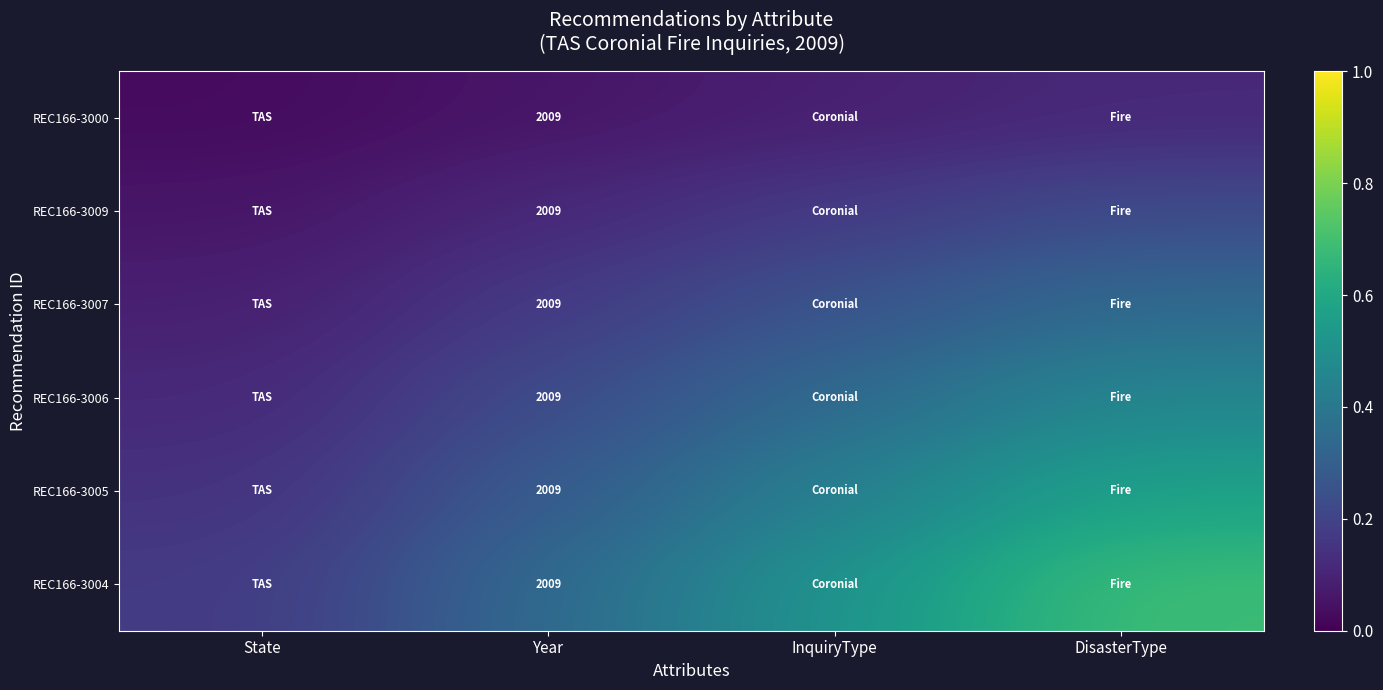

Which series has the largest total across all categories?

REC166-3004